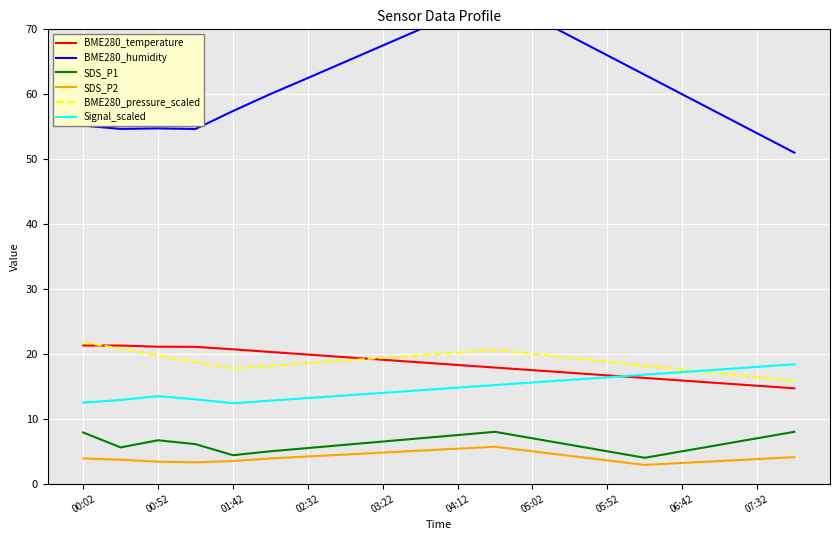

What is the highest value of the SDS_P1 series?

8.0